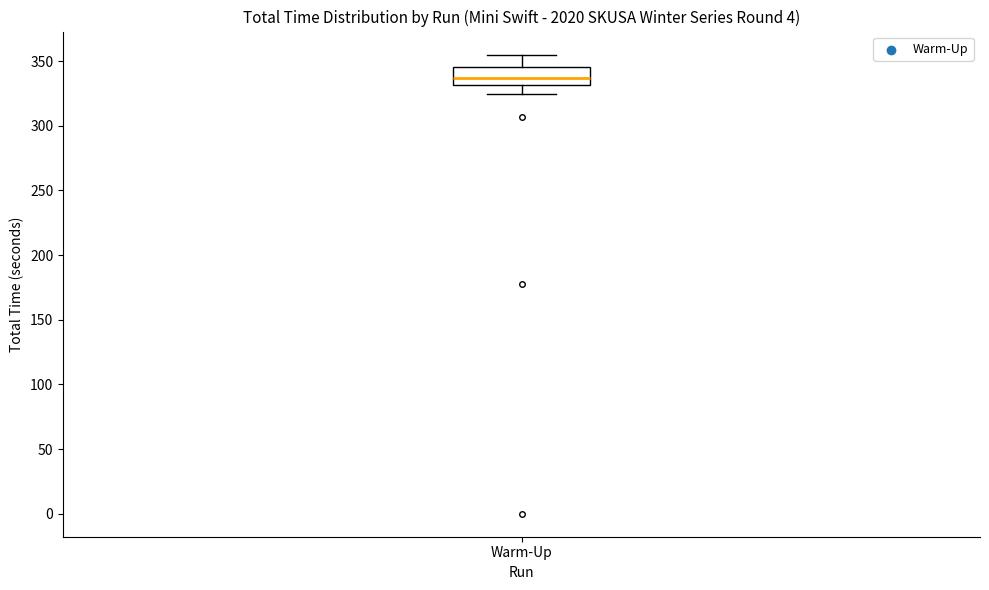

Read this box plot against the y-axis: the position of the median line, the range covered by the box, and the ends of both whiskers. The values are not printed on the chart, so give them approximately, as read against the axis.

median 335, box 330 to 345, whiskers 325 to 355